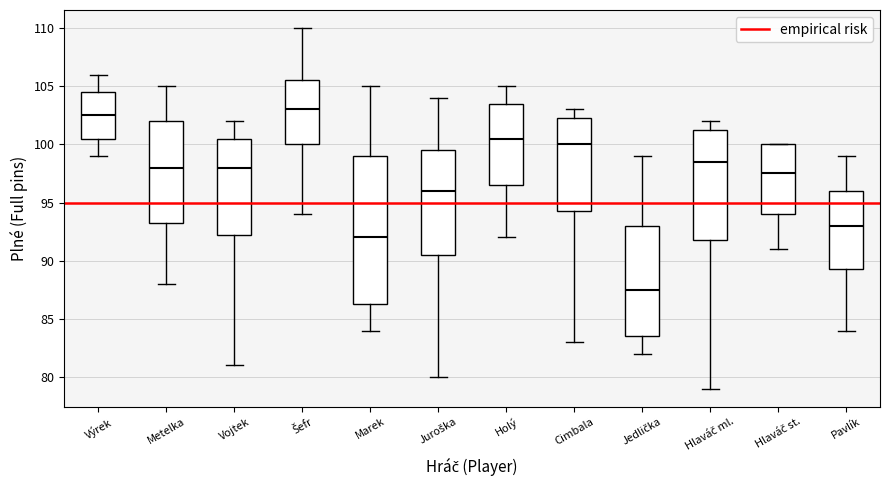

Reading left to right, read every box against the y-axis: the position of its median line, the range the box covers, and the ends of its whiskers. The values are not printed on the chart, so give them approximately, as read against the axis.

Výrek: median 102.5, box 100.5 to 104.5, whiskers 99.0 to 106.0
Metelka: median 98.0, box 93.5 to 102.0, whiskers 88.0 to 105.0
Vojtek: median 98.0, box 92.5 to 100.5, whiskers 81.0 to 102.0
Šefr: median 103.0, box 100.0 to 105.5, whiskers 94.0 to 110.0
Marek: median 92.0, box 86.5 to 99.0, whiskers 84.0 to 105.0
Juroška: median 96.0, box 90.5 to 99.5, whiskers 80.0 to 104.0
Holý: median 100.5, box 96.5 to 103.5, whiskers 92.0 to 105.0
Cimbala: median 100.0, box 94.5 to 102.5, whiskers 83.0 to 103.0
Jedlička: median 87.5, box 83.5 to 93.0, whiskers 82.0 to 99.0
Hlaváč ml.: median 98.5, box 92.0 to 101.5, whiskers 79.0 to 102.0
Hlaváč st.: median 97.5, box 94.0 to 100.0, whiskers 91.0 to 100.0
Pavlík: median 93.0, box 89.5 to 96.0, whiskers 84.0 to 99.0